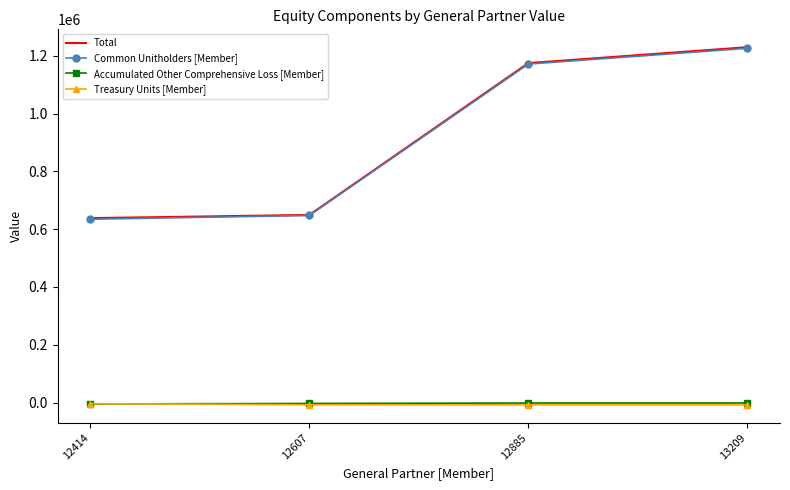

Which series changed the most between 12414 and 12885?

Common Unitholders [Member]